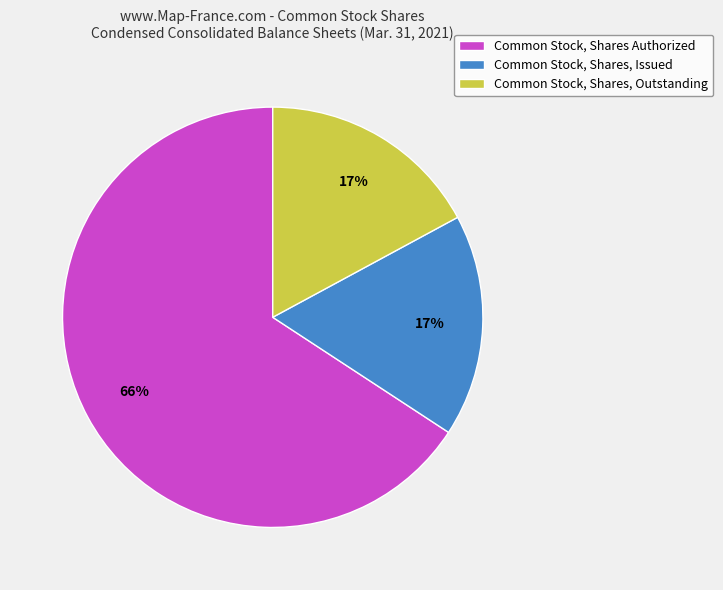

What is the largest slice in the pie chart?

Common Stock, Shares Authorized